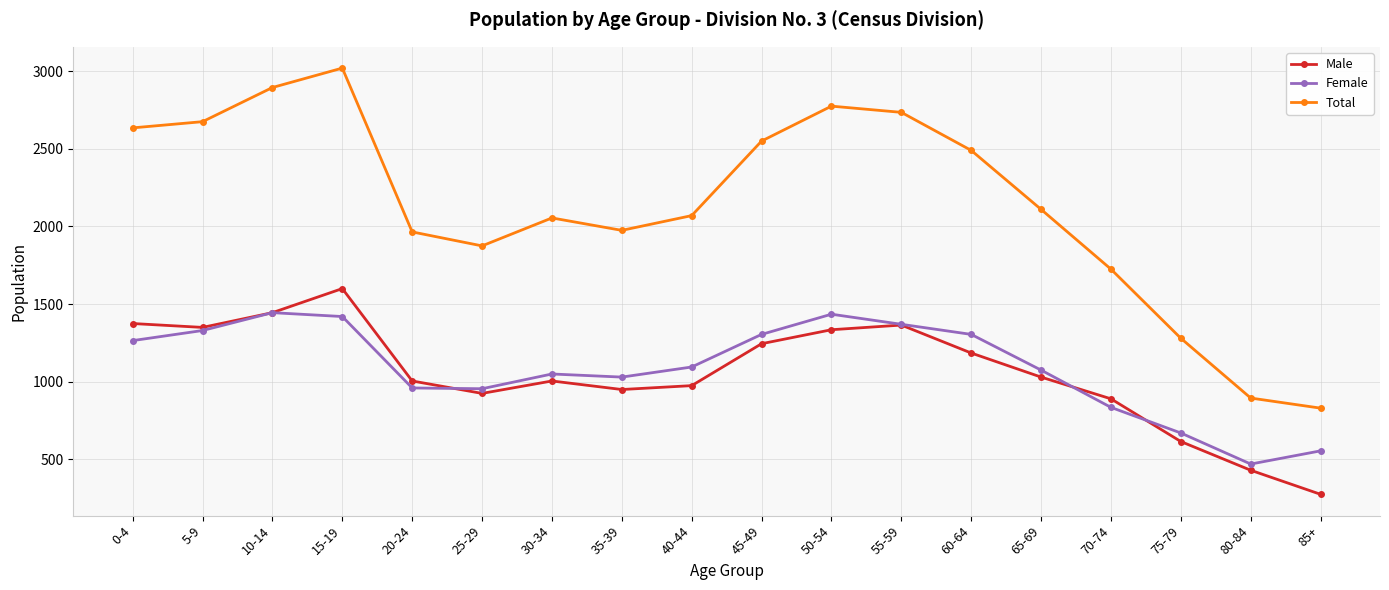

What position from the left is 70-74?

15